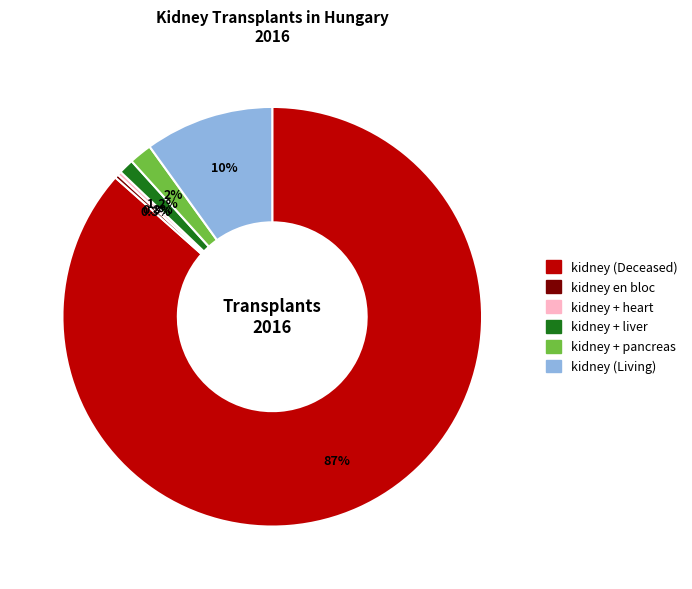

To the nearest percent, what is the average slice percentage?

17%